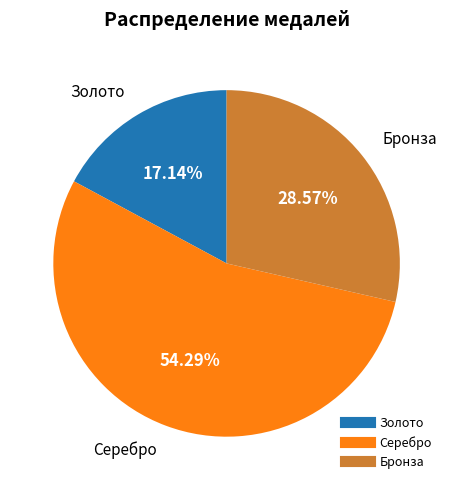

Is Серебро the majority of the pie?

Yes